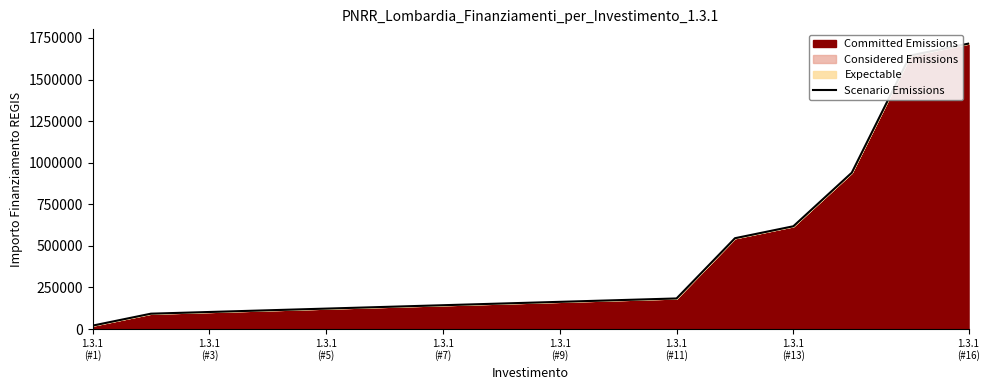

What is the difference between the maximum and minimum values?

1695787.0